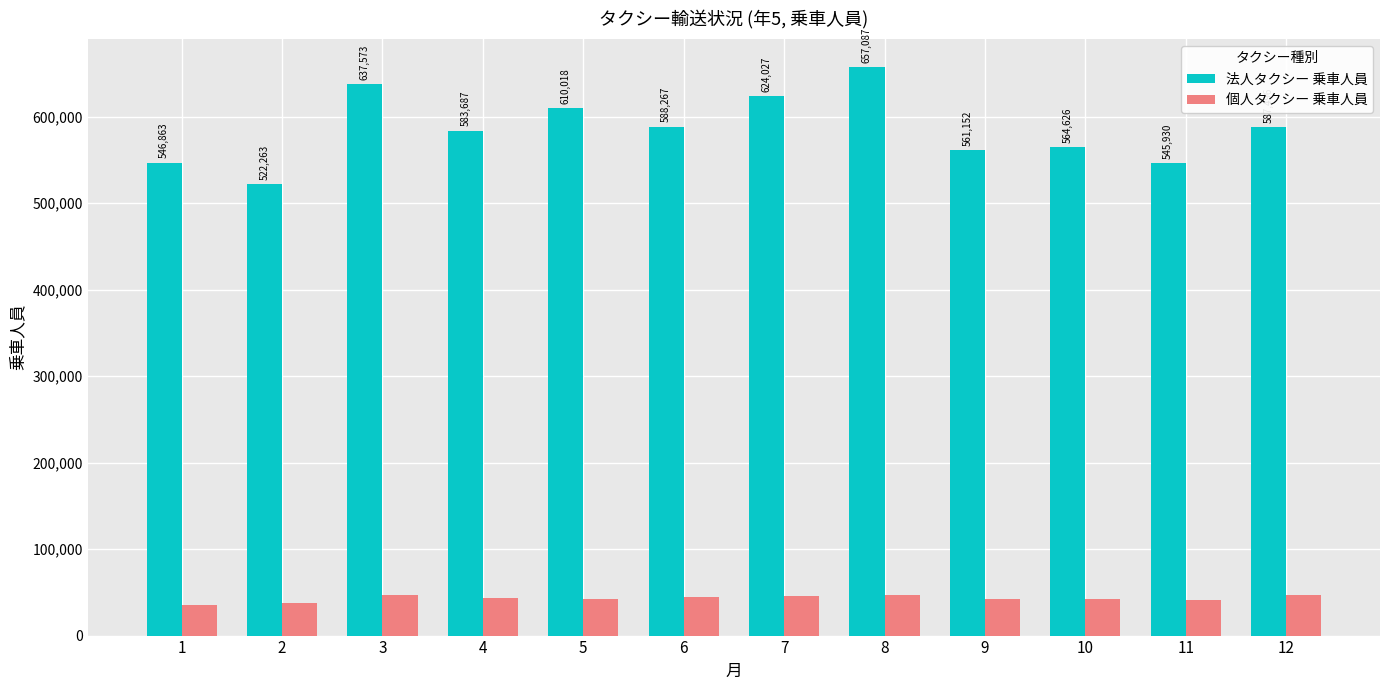

At which label does 法人タクシー 乗車人員 first exceed 587496?

3